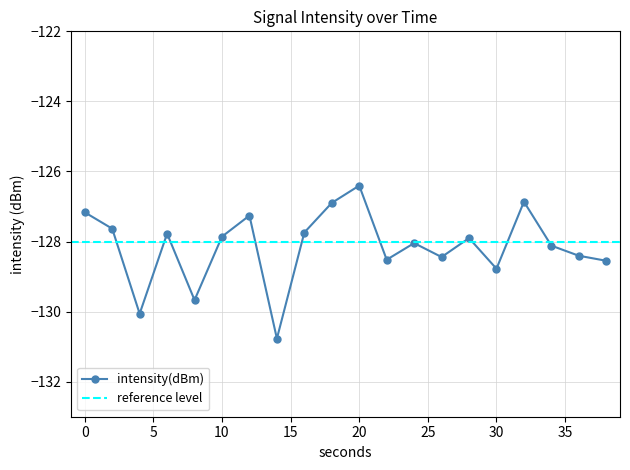

Rank the categories by value from lowest to highest.

14, 4, 8, 30, 38, 22, 26, 36, 34, 24, 28, 10, 6, 16, 2, 12, 0, 18, 32, 20